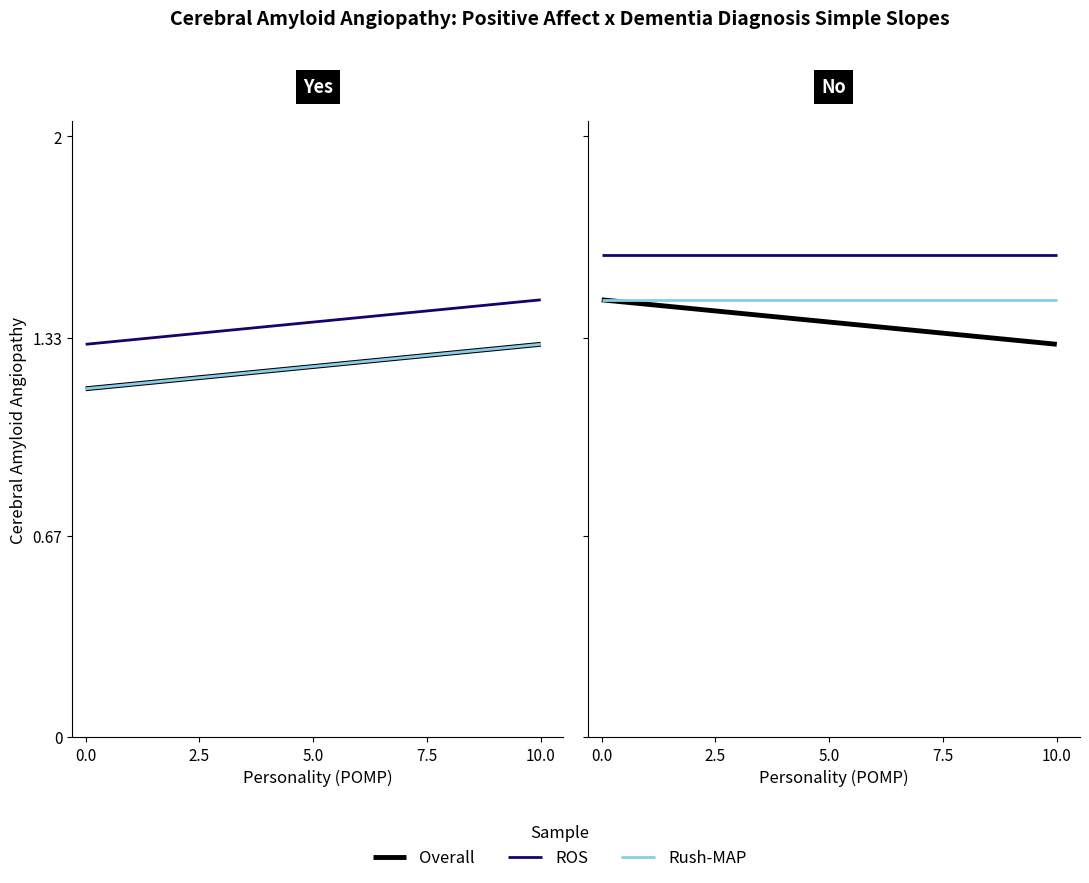

Is the value of Rush-MAP at 10.0 greater than the value of ROS at 0.0?

No